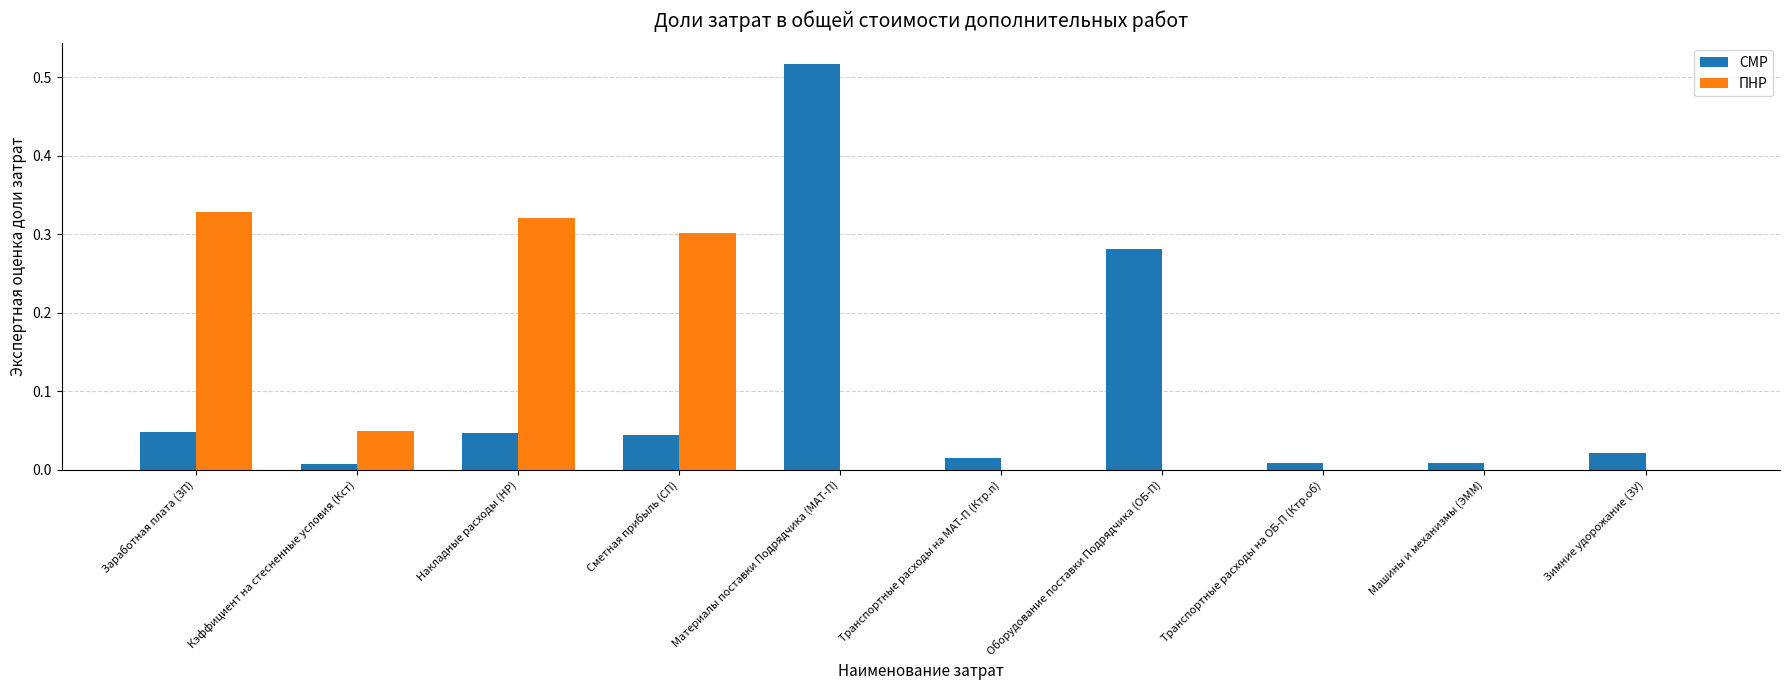

Between Материалы поставки Подрядчика (МАТ-П) and Транспортные расходы на МАТ-П (Ктр.п), which series saw the biggest shift?

СМР